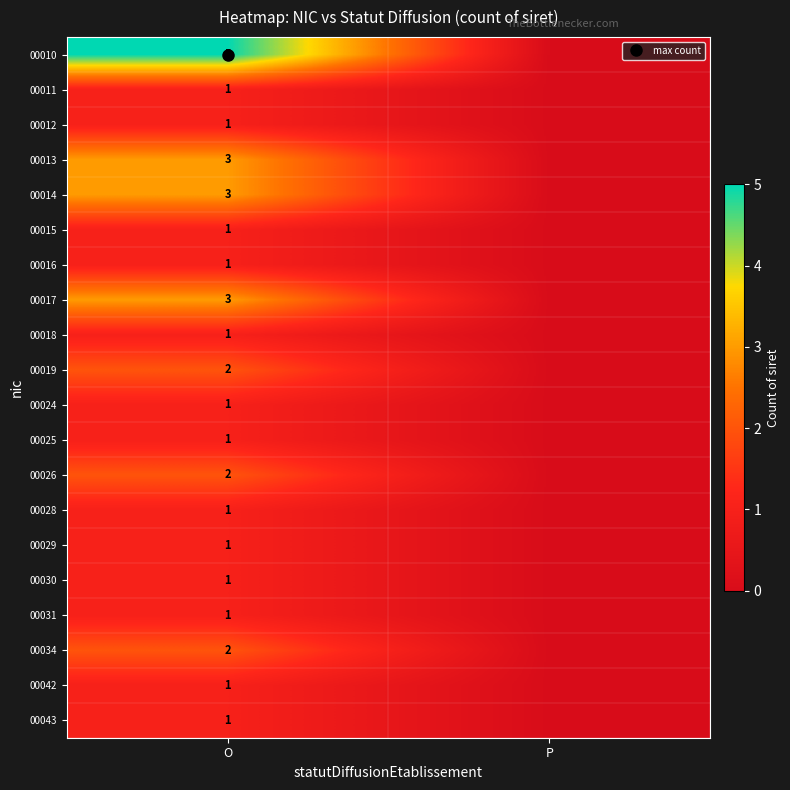

At which label is 00030 closest to 0?

P